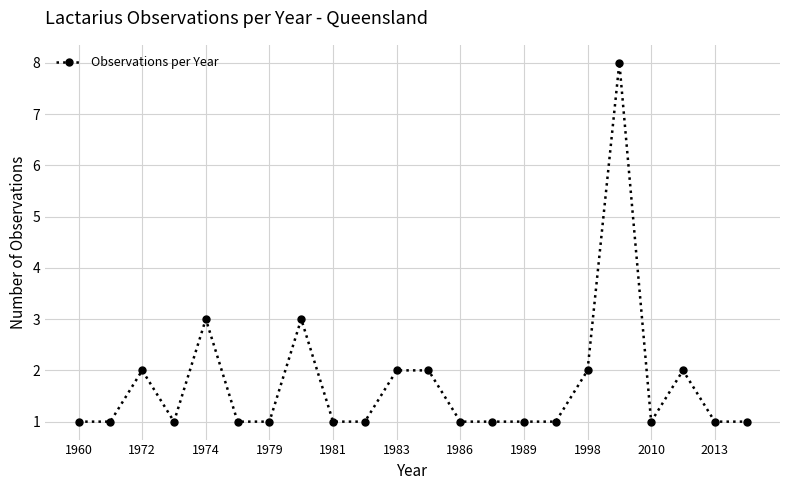

Does the chart have visible grid lines?

Yes